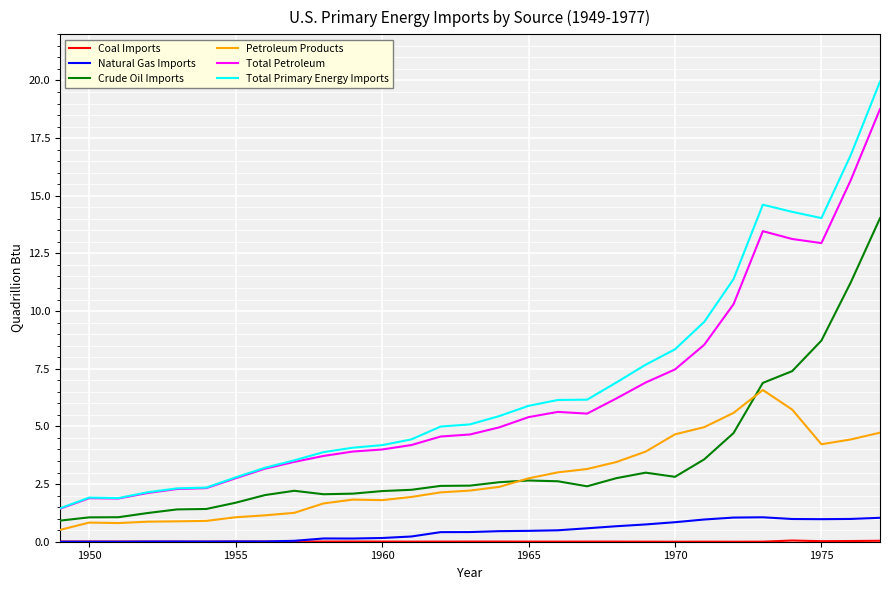

True or false: Total Primary Energy Imports and Natural Gas Imports intersect in this chart.

False